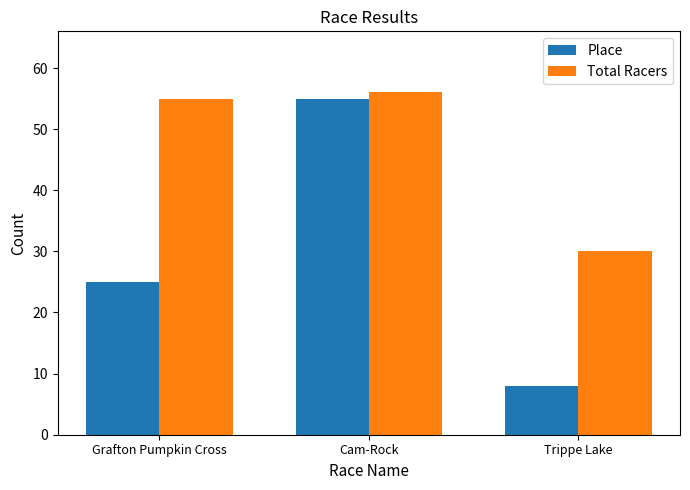

Does the chart contain stacked bars?

No